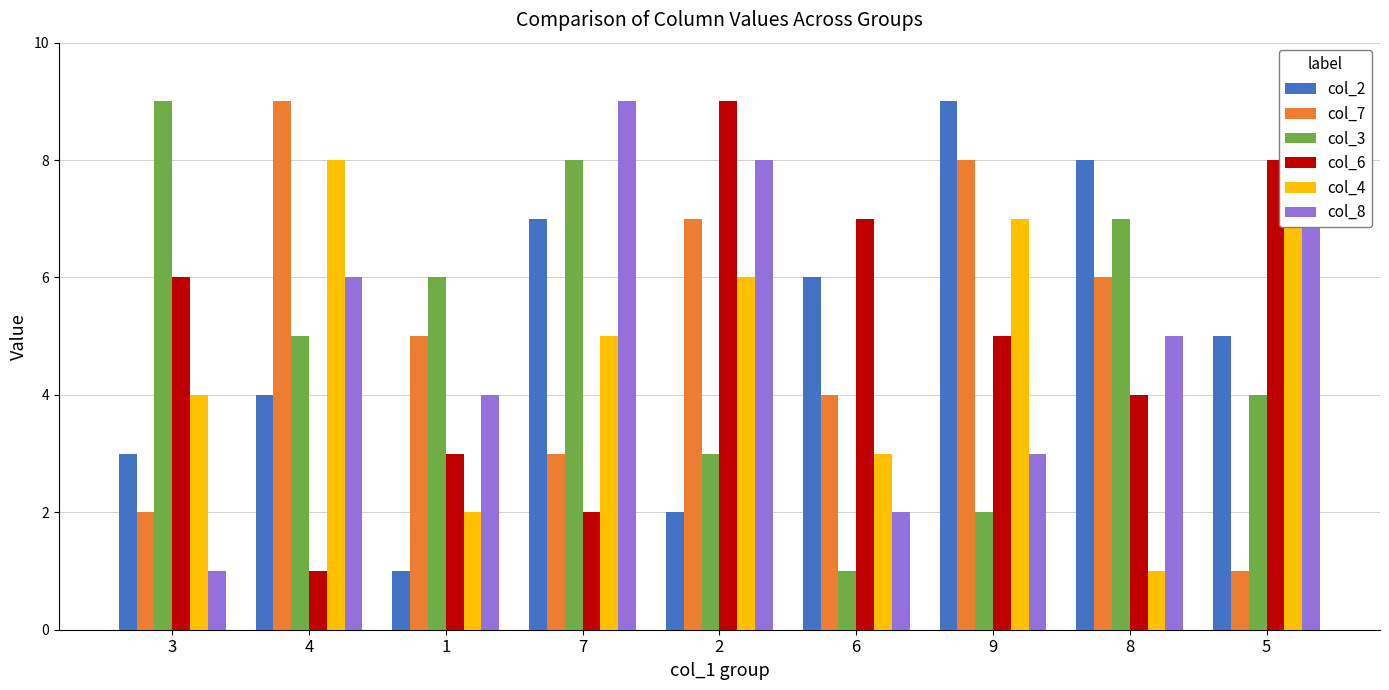

The value of col_3 at 8 is 7. True or false?

True